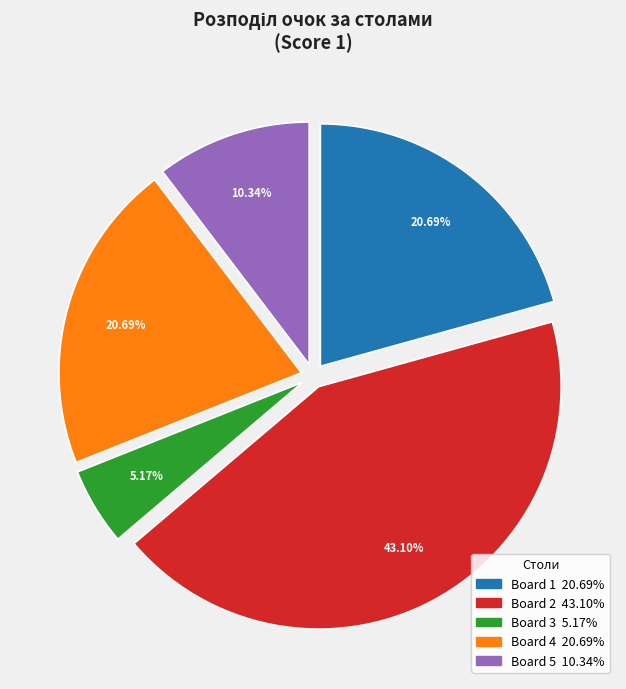

Which has a higher value, Board 5 or Board 1?

Board 1